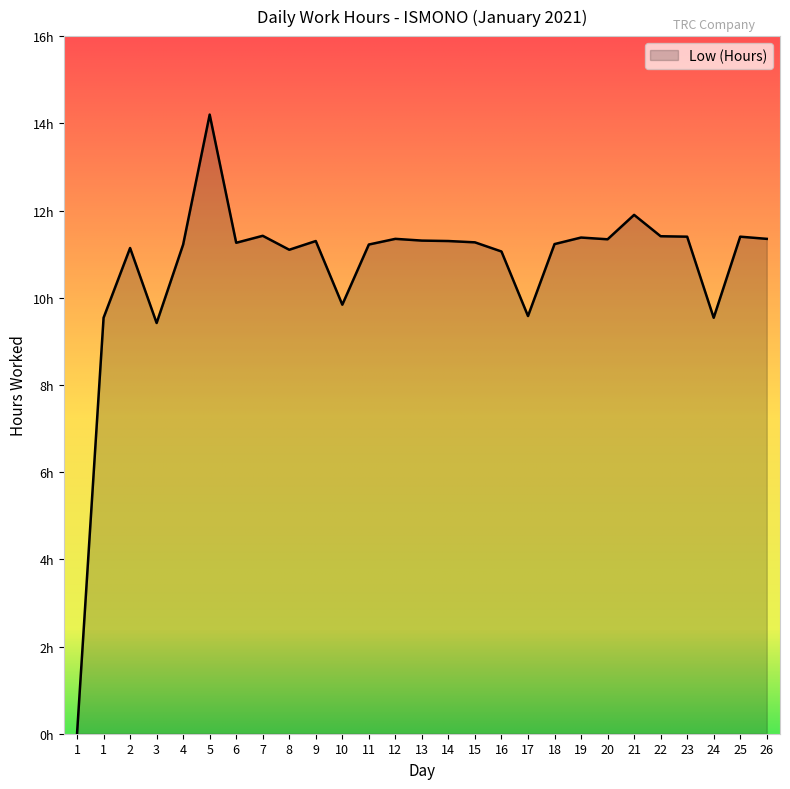

Does the chart display data point markers on the line(s)?

No